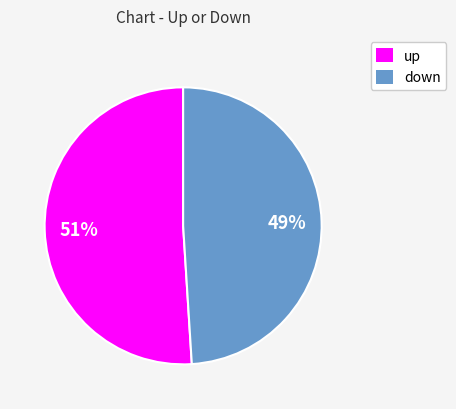

True or false: up accounts for 51% of the total.

True